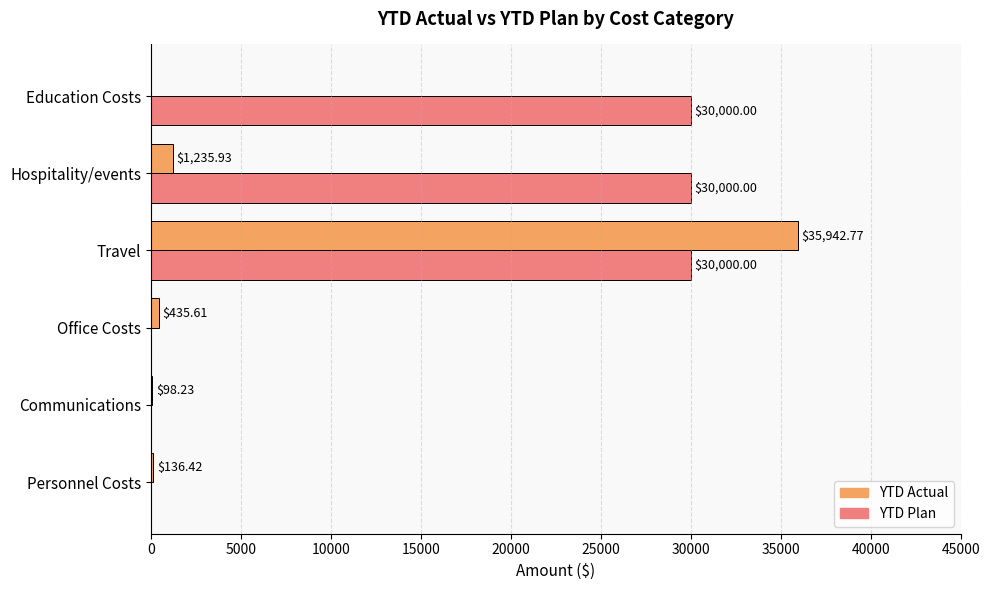

At which category is the sum across all series the highest?

Travel